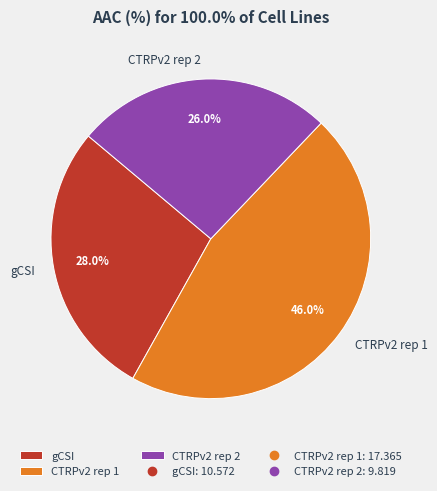

Rank the categories by value from lowest to highest.

CTRPv2 rep 2, gCSI, CTRPv2 rep 1